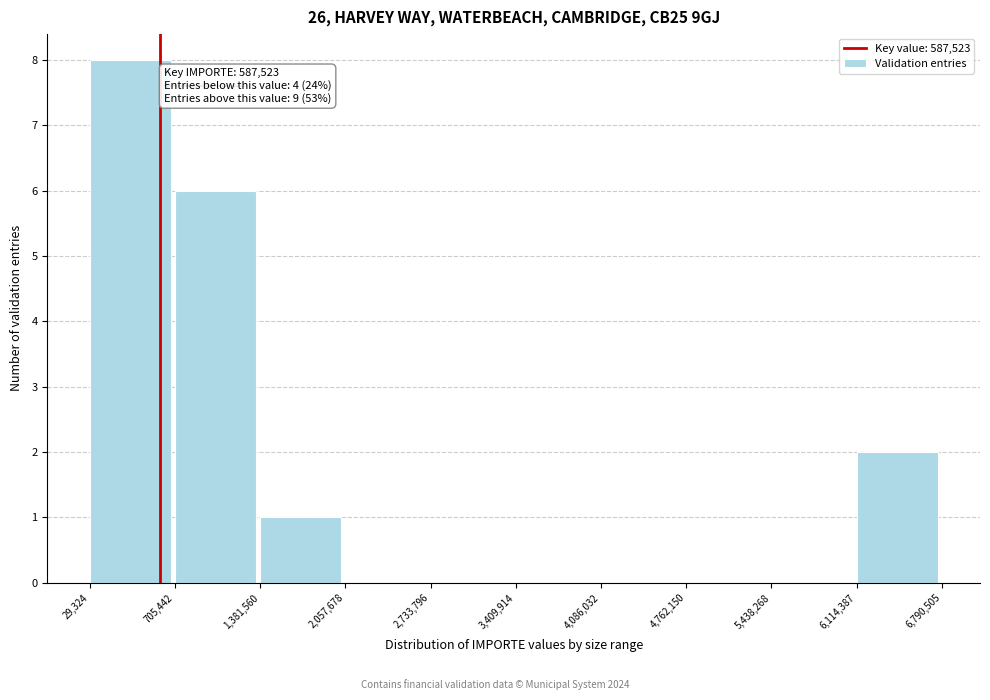

Over which range of the x-axis is the bar tallest?

29,324 to 705,442